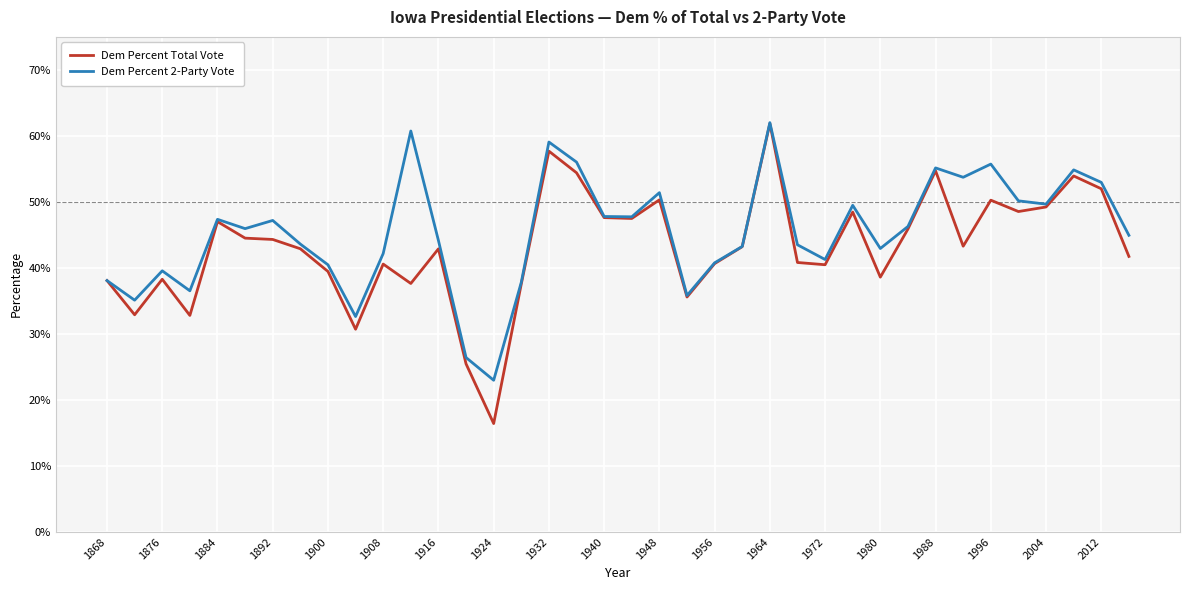

Which series has the widest spread of values?

Dem Percent Total Vote